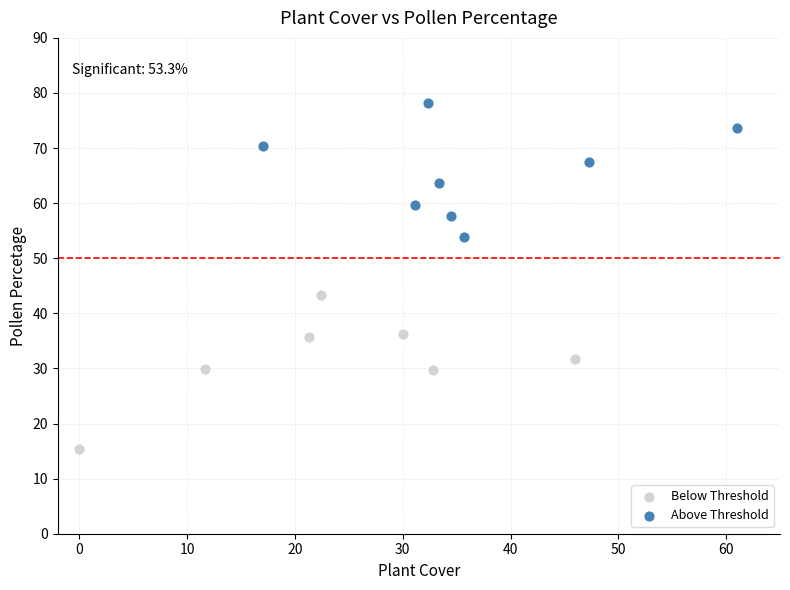

Which series reaches the minimum Y coordinate?

Below Threshold